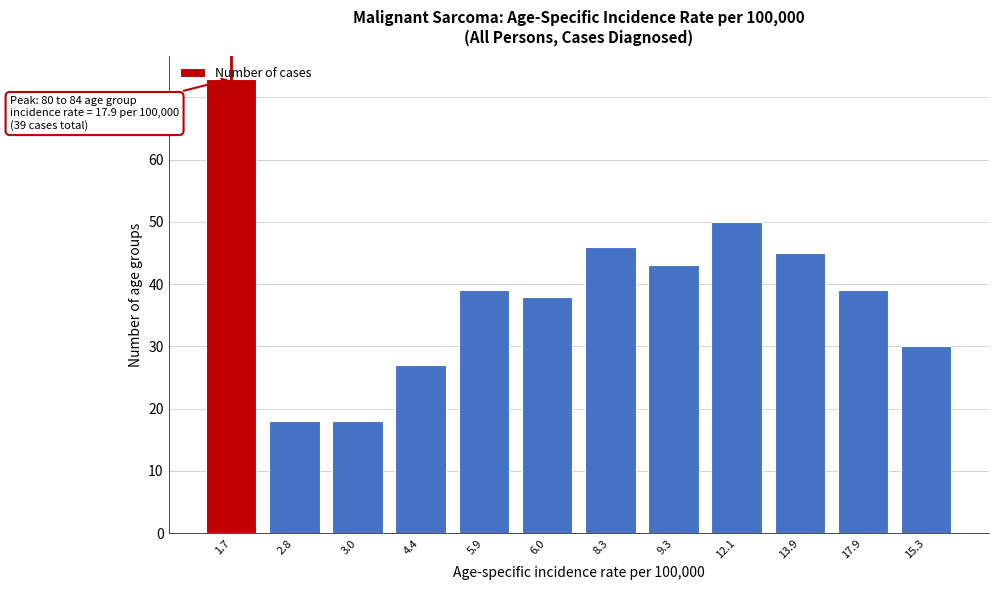

What is the average value?

39